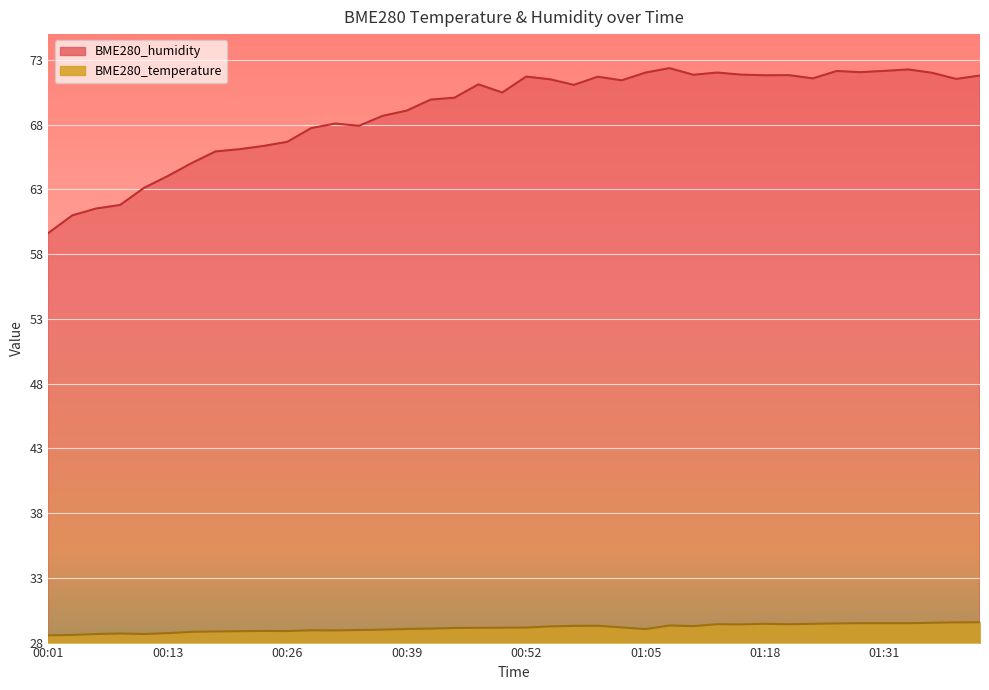

How many lines are shown in the chart?

2